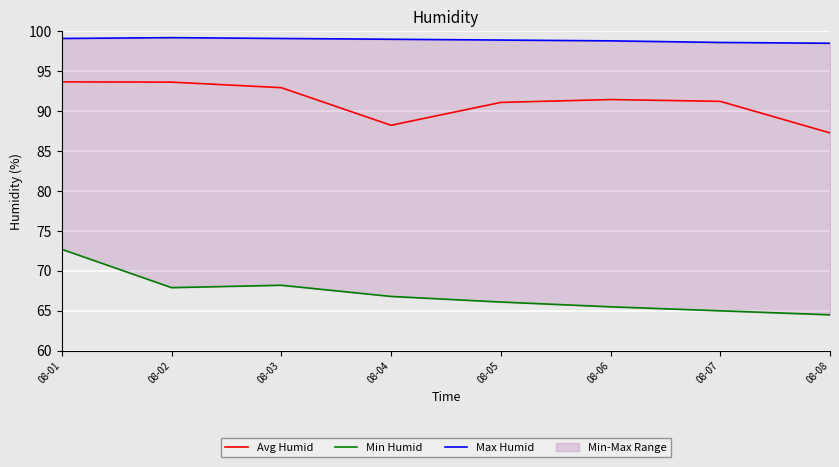

What is the sum of the Avg Humid values at 08-02 and 08-01?

187.3